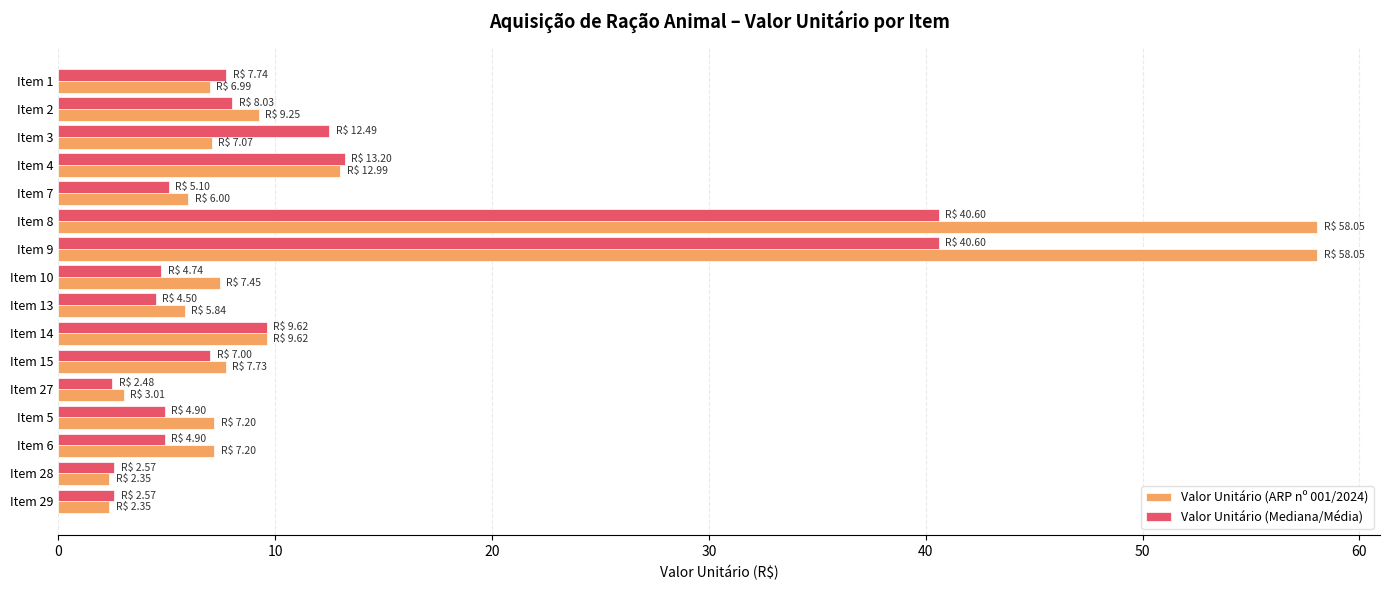

What are all the series names shown in the legend?

Valor Unitário (ARP nº 001/2024), Valor Unitário (Mediana/Média)